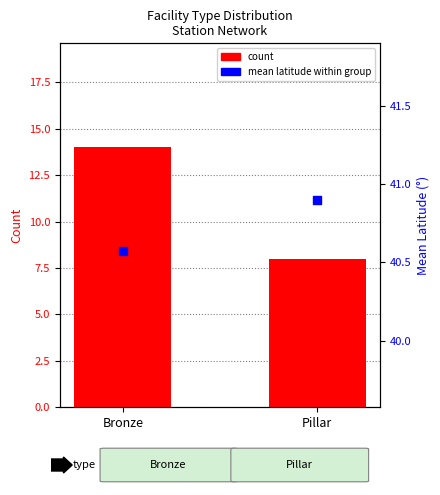

At how many categories does at least one series exceed 30?

2